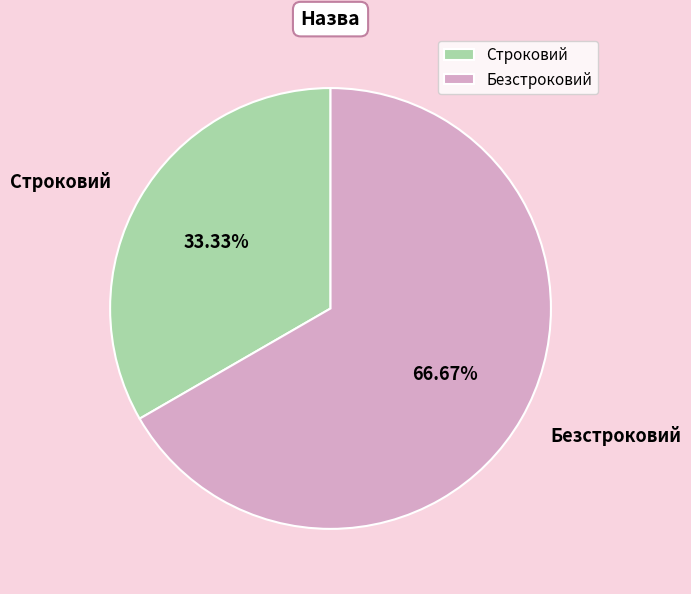

What percentage is the Безстроковий slice, to the nearest percent?

67%